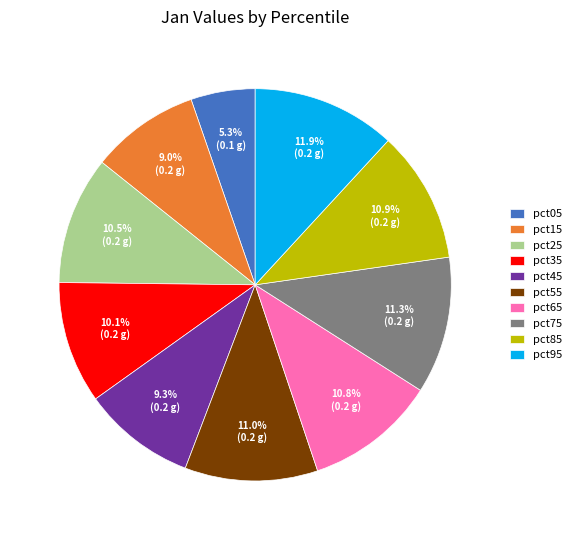

True or false: pct15 accounts for 17% of the total.

False